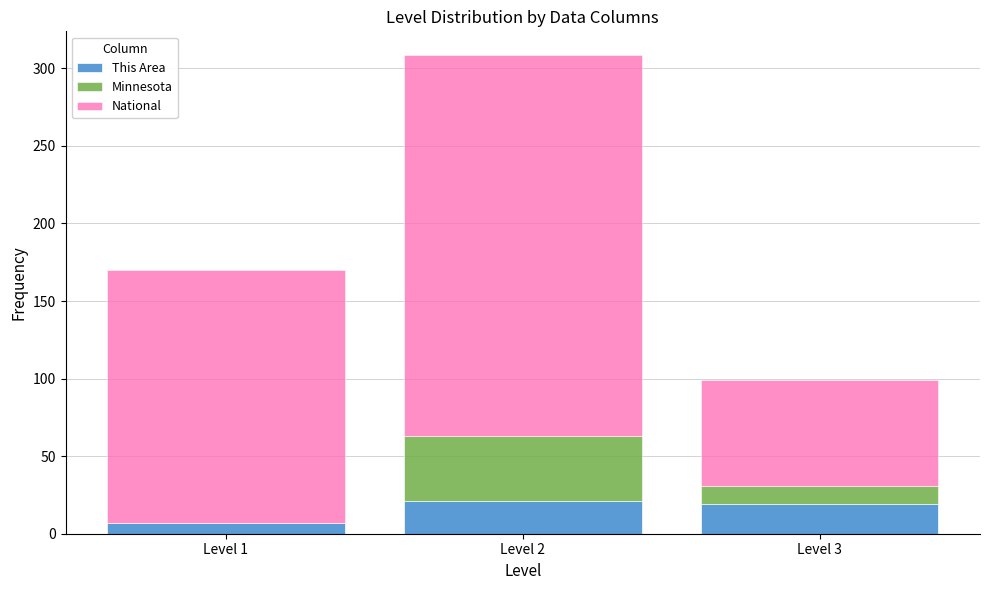

Reading left to right, transcribe the values for This Area.

Level 1=7.0	Level 2=21.0	Level 3=19.0